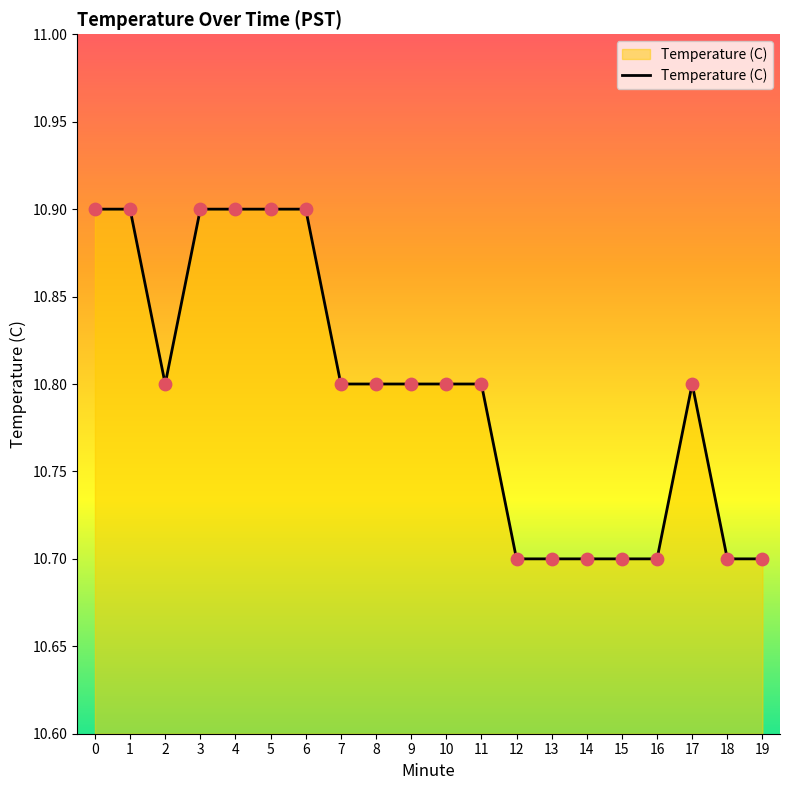

What is the ratio of the value at 5 to the value at 12?

1.0